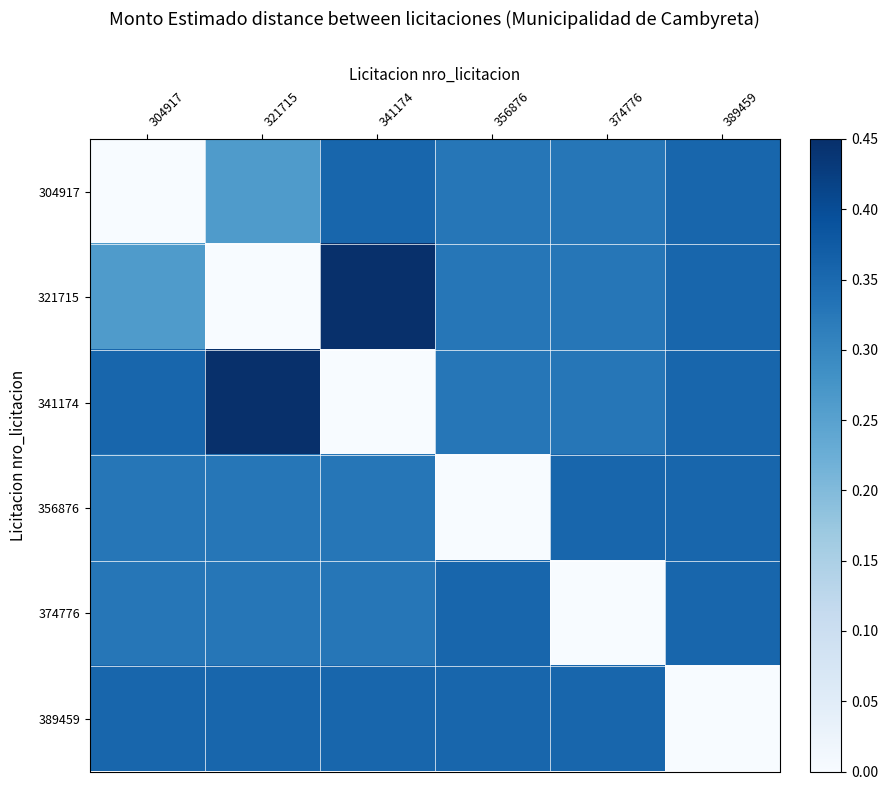

What is the total value across all series at 304917?

1.6